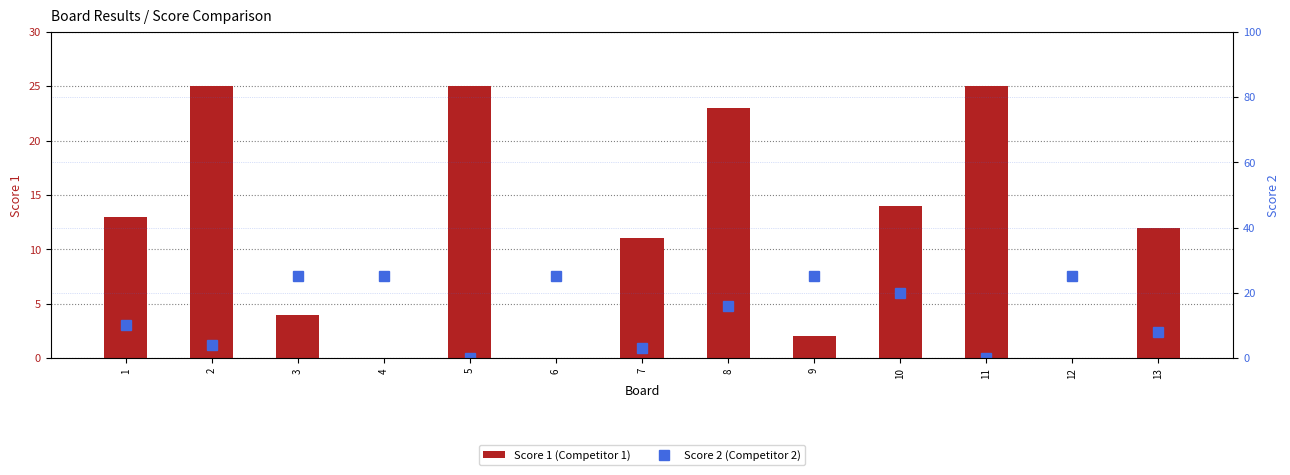

What is the sum of all Score 1 values?

154